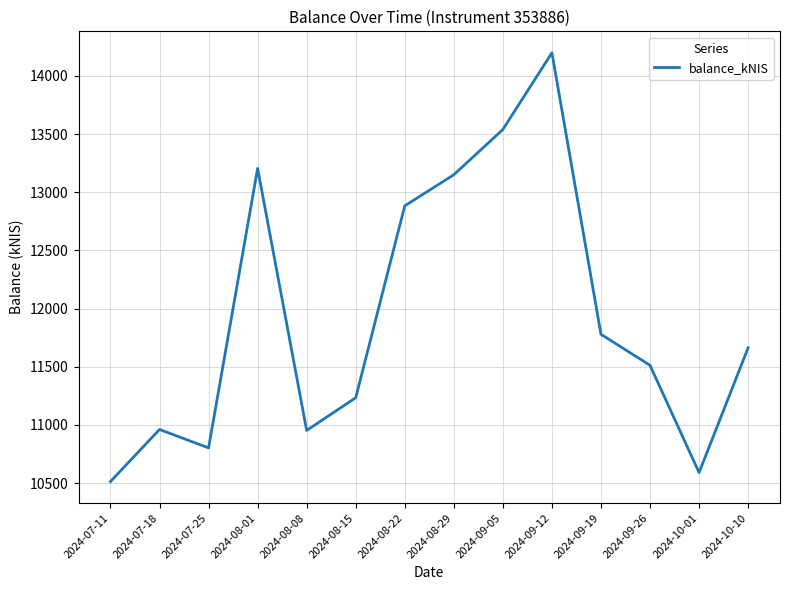

What is the average value?

11927.7